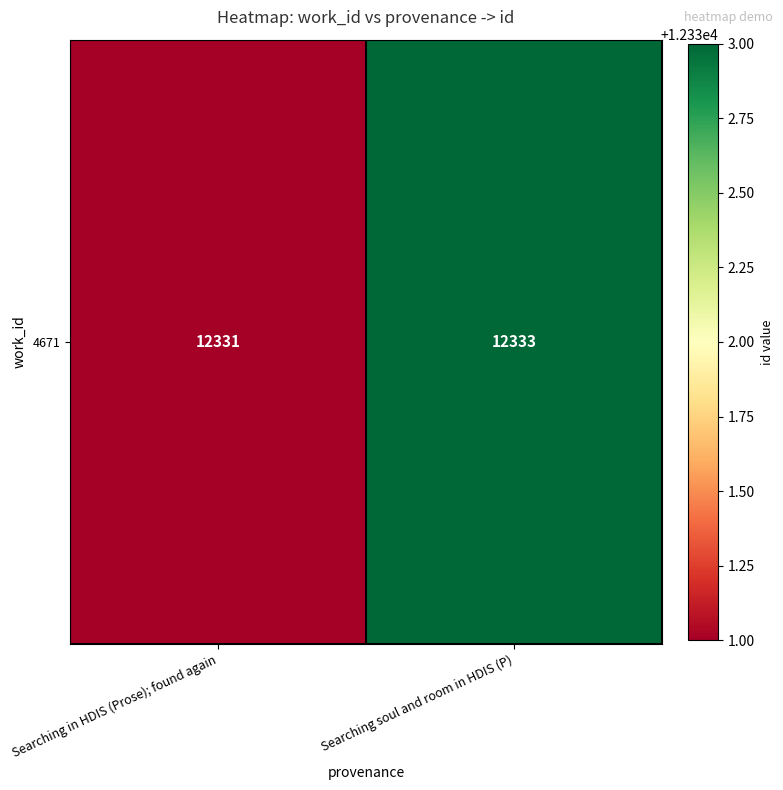

What is the difference between the values at Searching soul and room in HDIS (P) and Searching in HDIS (Prose); found again?

2